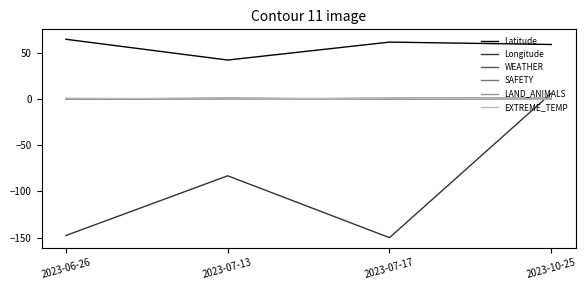

What is the total value across all series at 2023-10-25?

66.6